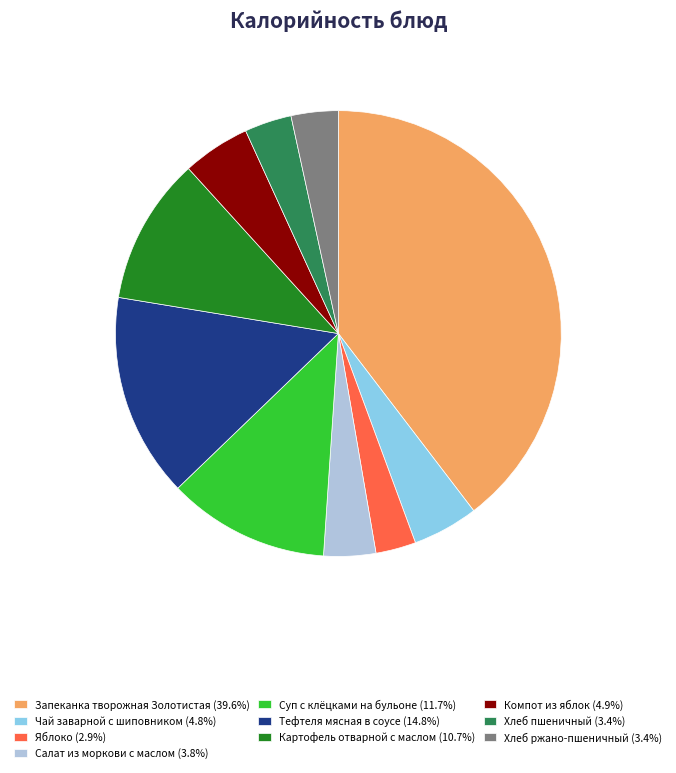

What is the ratio of the value at Салат из моркови с маслом (3.8%) to the value at Яблоко (2.9%)?

1.3